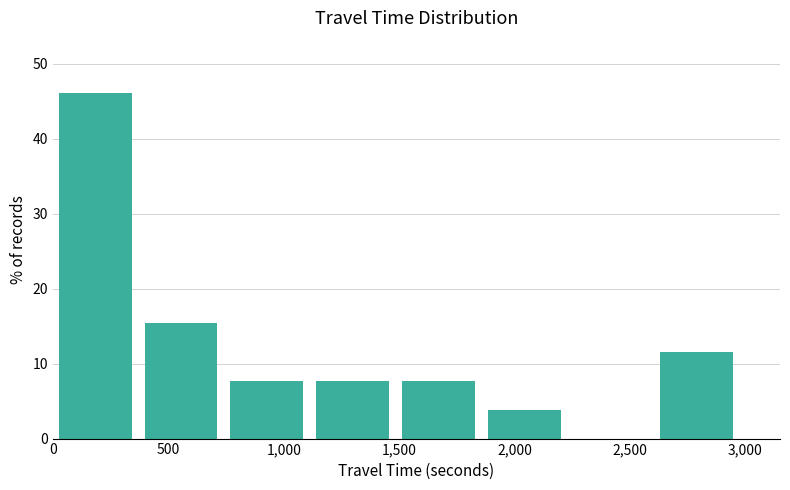

What is the height of the bar covering 50 to 400 on the x-axis? Neither the bar edges nor the heights are printed on the chart, so give them approximately, as read against the axes.

46